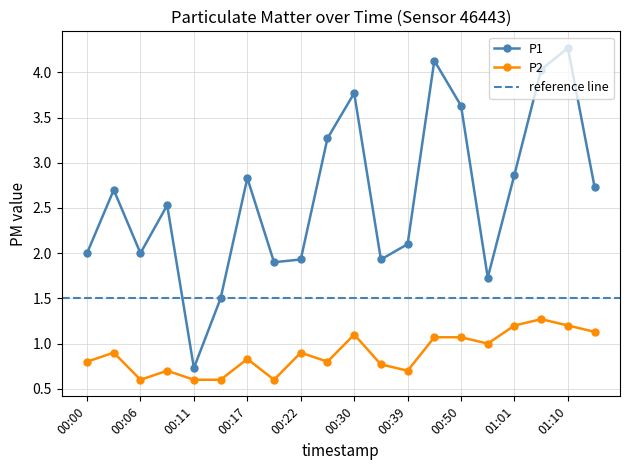

Count the number of data series in this chart.

2